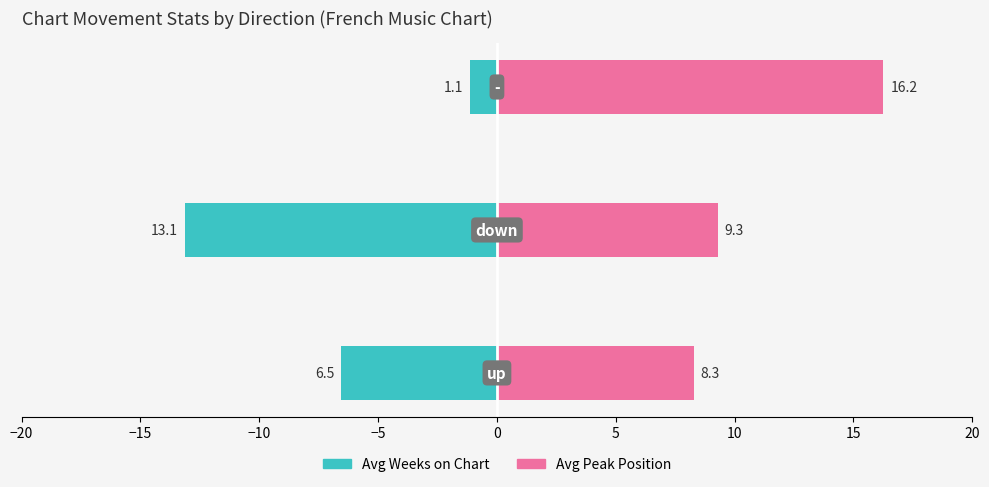

List the series in order of their peak value, lowest first.

Avg Weeks on Chart, Avg Peak Position